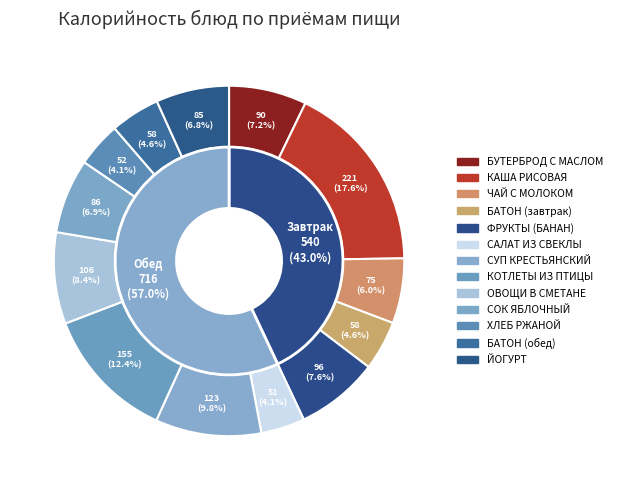

Count the number of slices in the pie.

13